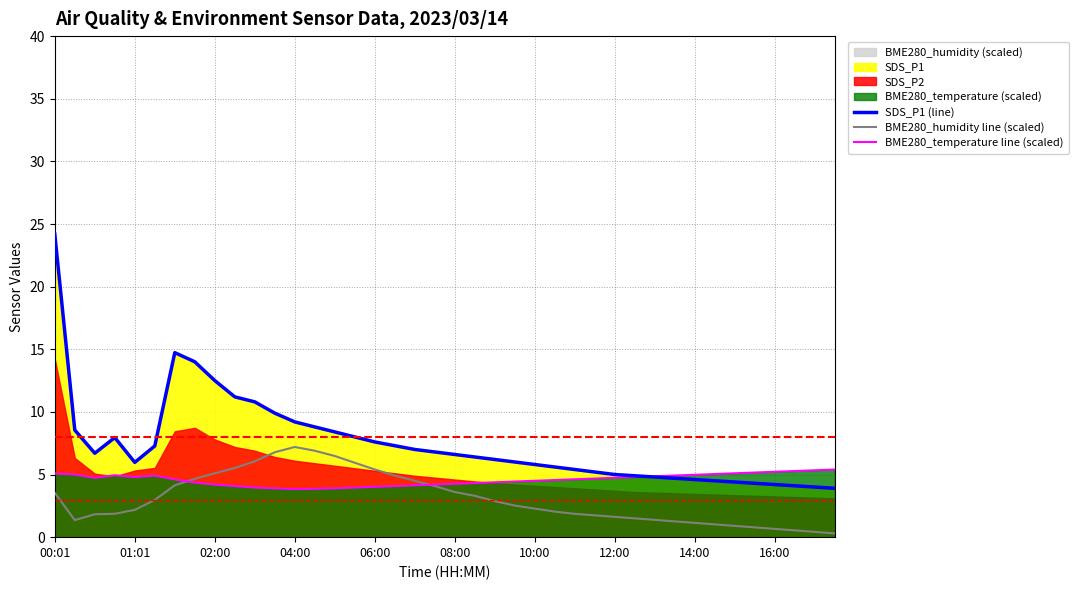

Is the value of BME280_temperature line (scaled) at 38 greater than the value of SDS_P1 (line) at 25?

No